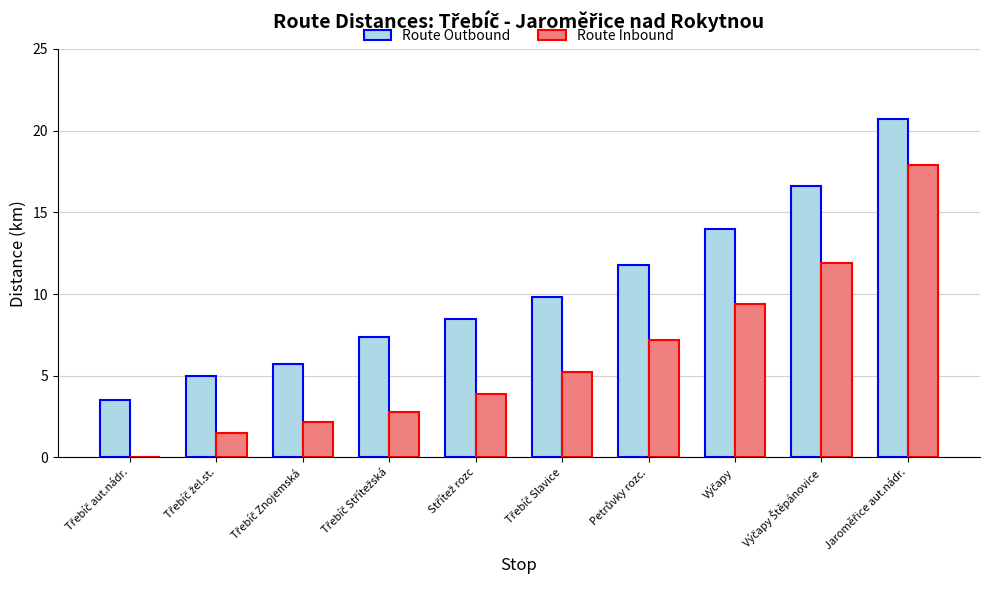

What is the maximum value shown in the chart?

20.7